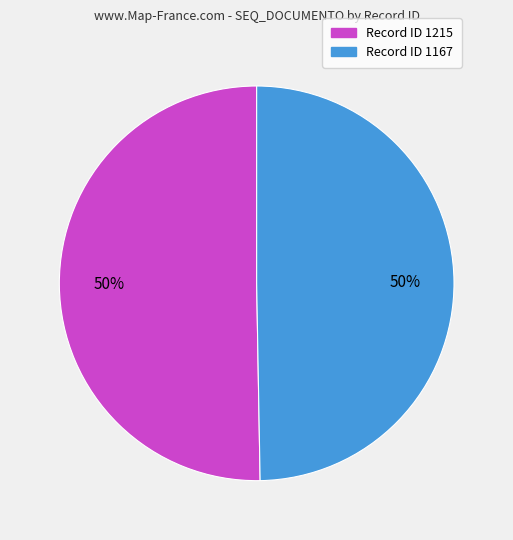

To the nearest percent, what is the average slice percentage?

50%